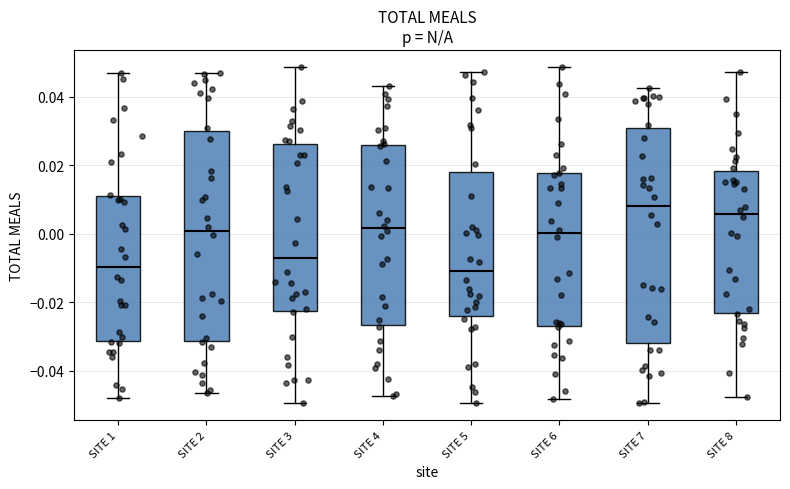

Where does the lower whisker of the box for SITE 7 end on the y-axis? The values are not printed on the chart, so give them approximately, as read against the axis.

-0.050